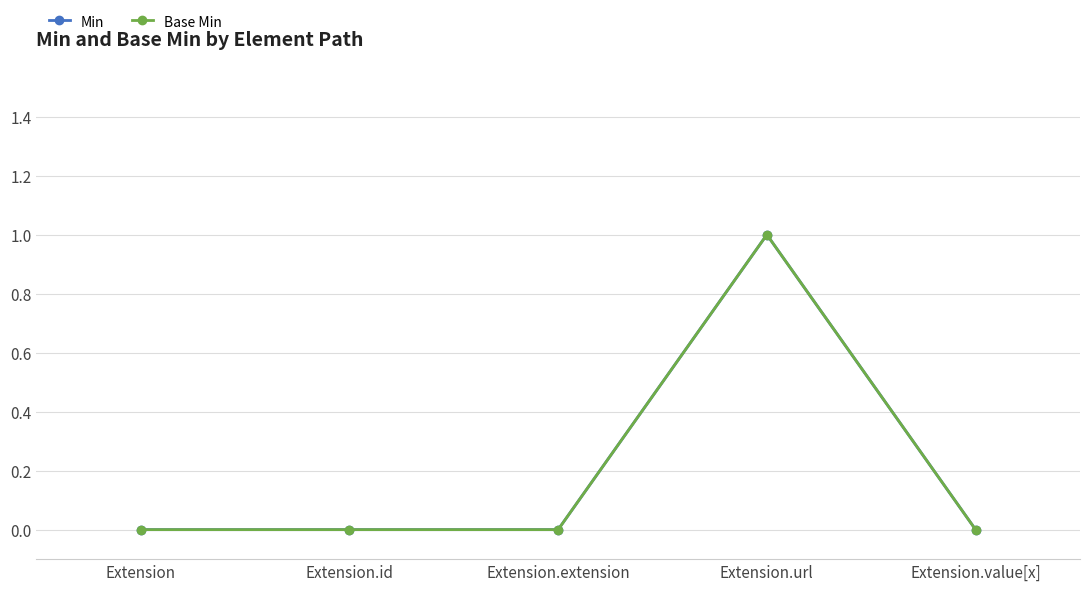

What is the highest value of the Min series?

1